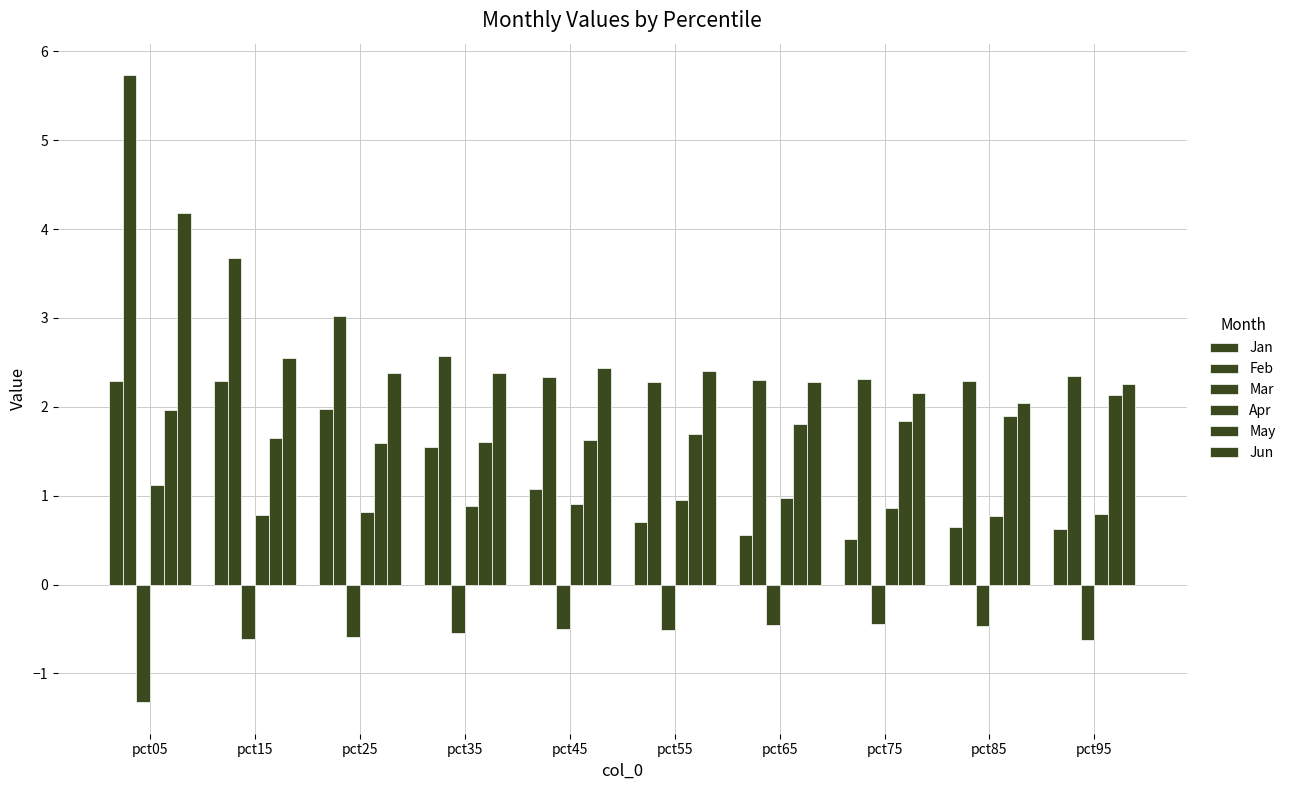

Is the value of Jun at pct85 greater than the value of Apr at pct65?

Yes